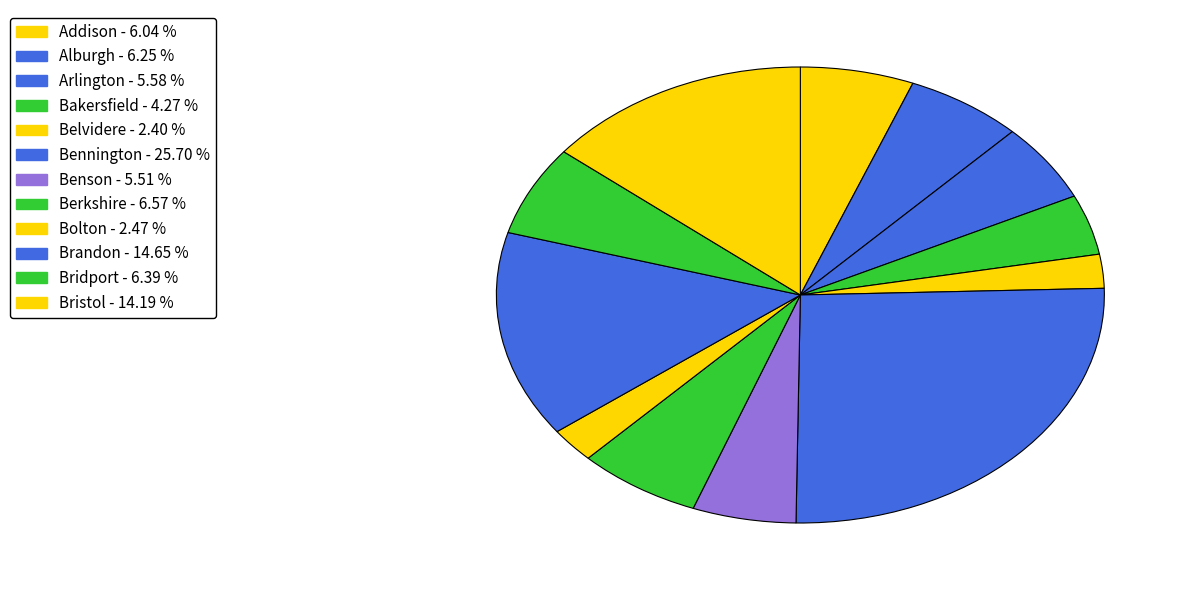

How many slices are in this pie chart?

12